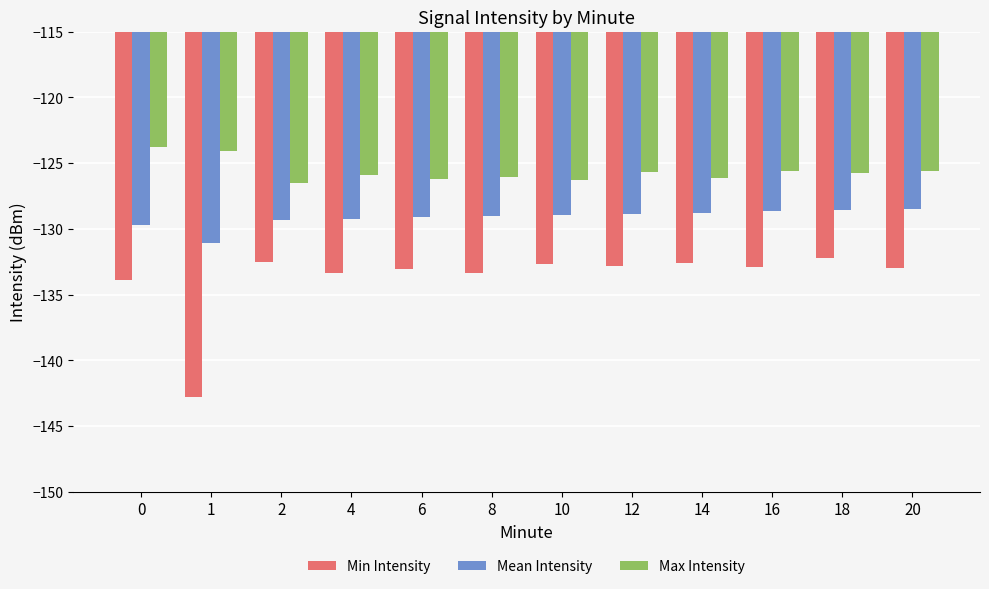

What is the greatest value displayed?

-123.8